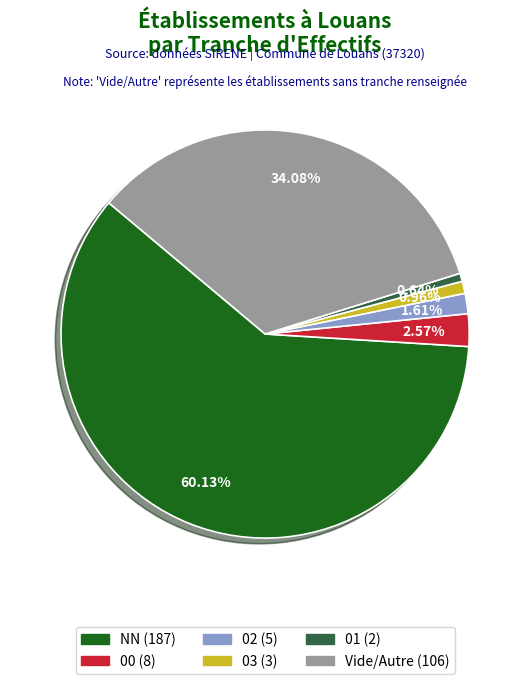

Is there a majority slice in this chart?

Yes